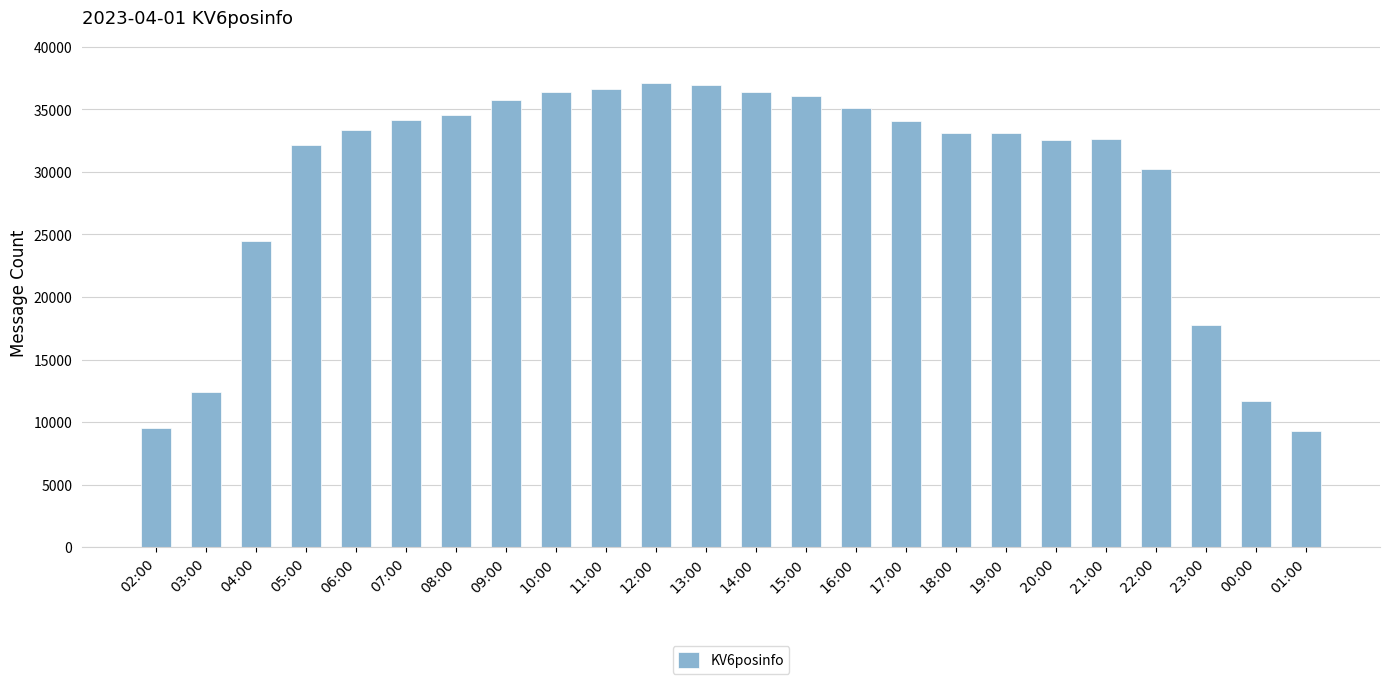

Is it true that the value at 09:00 is 19679?

False